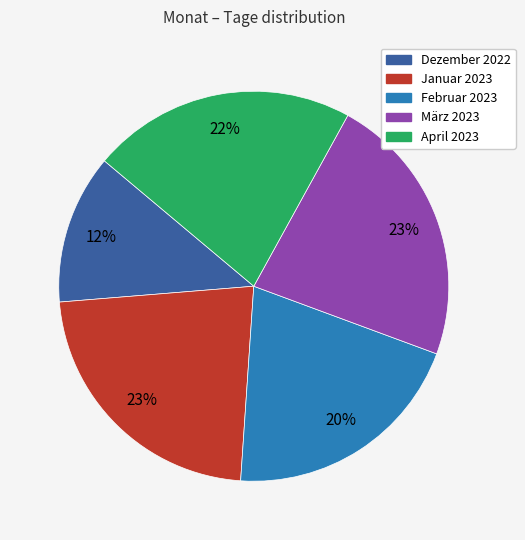

Which has a higher value, März 2023 or Februar 2023?

März 2023